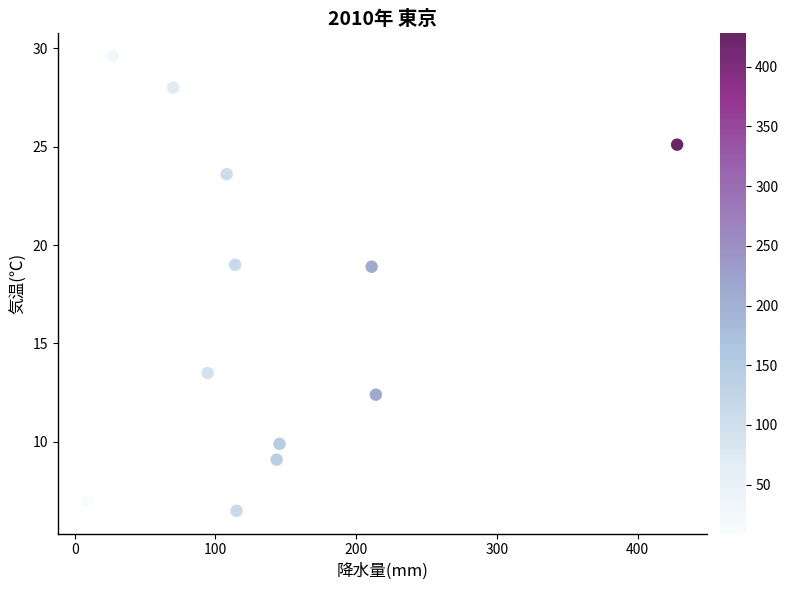

What is the average X value?

140.0